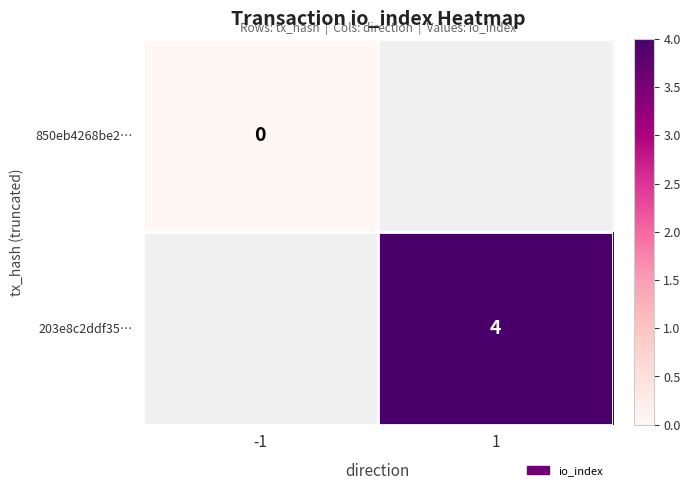

Between -1 and 1, which is larger?

1